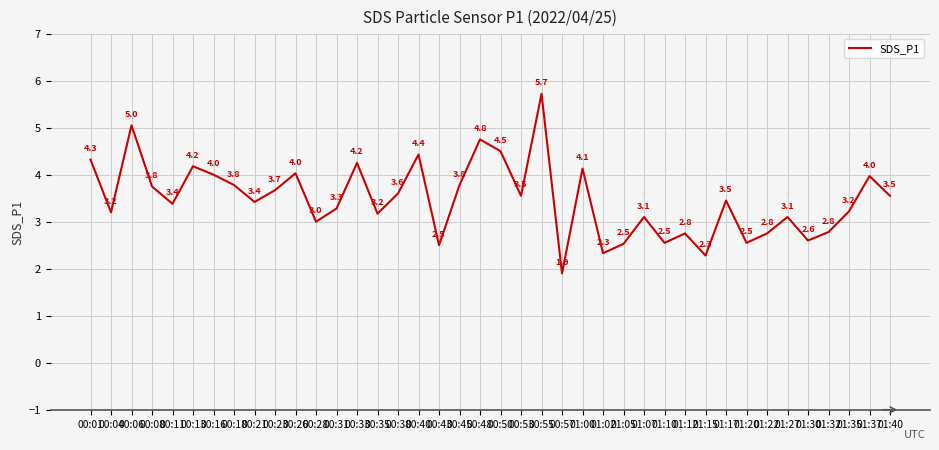

What is the smallest value displayed?

1.9